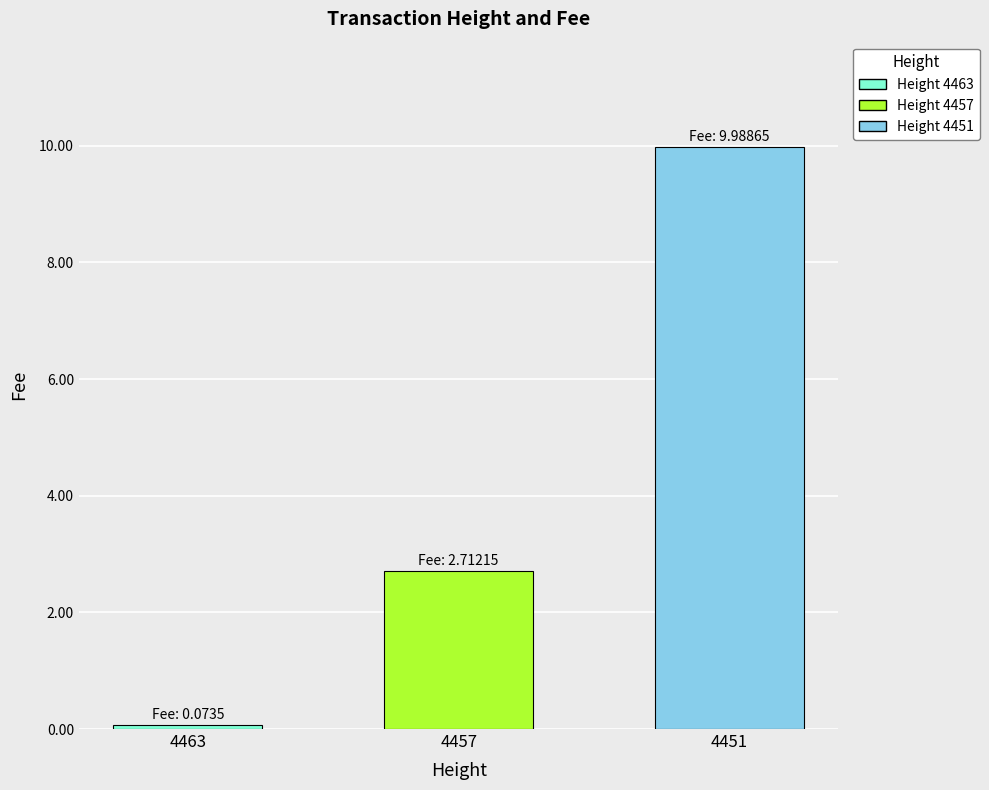

What is the value of the 3rd bar from the left?

10.0